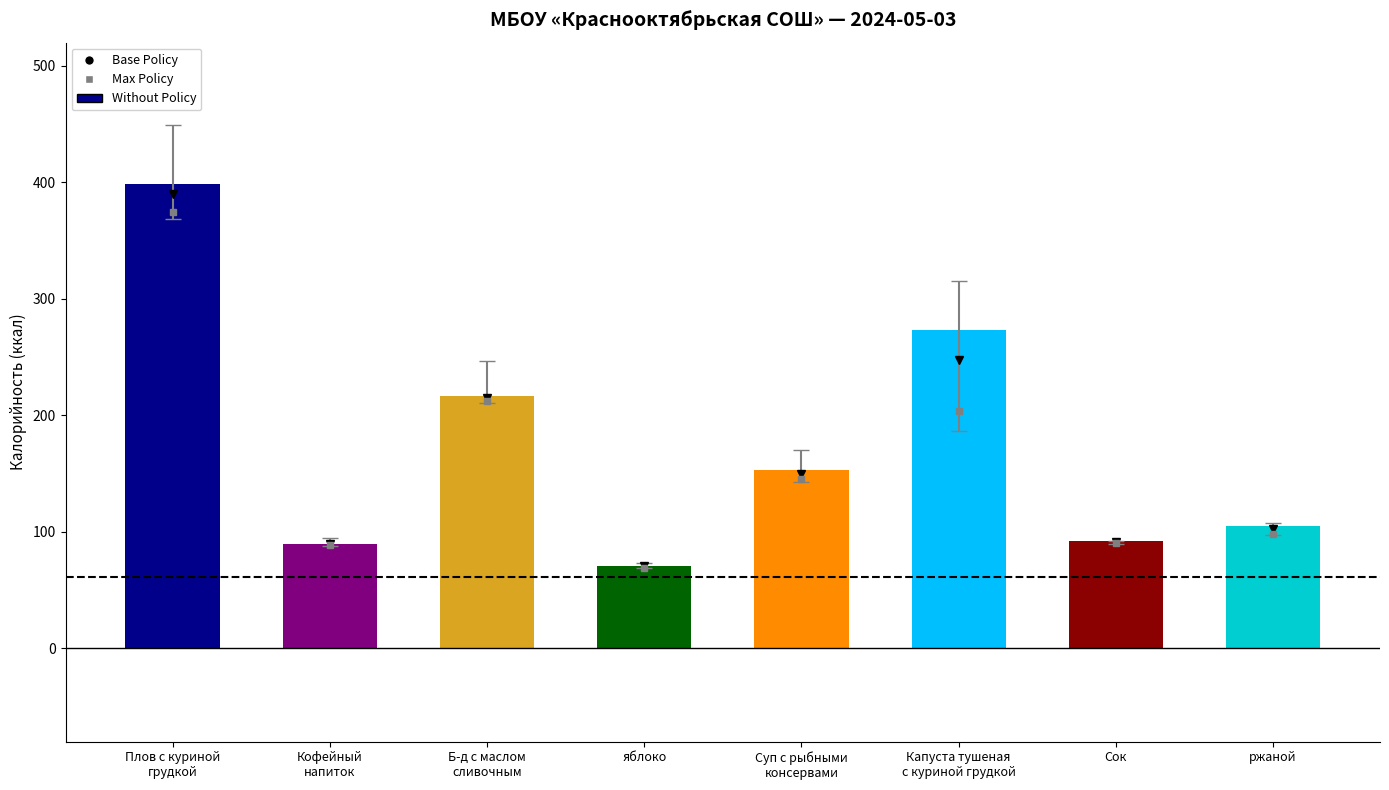

The value at Б-д с маслом
сливочным is 362. True or false?

False